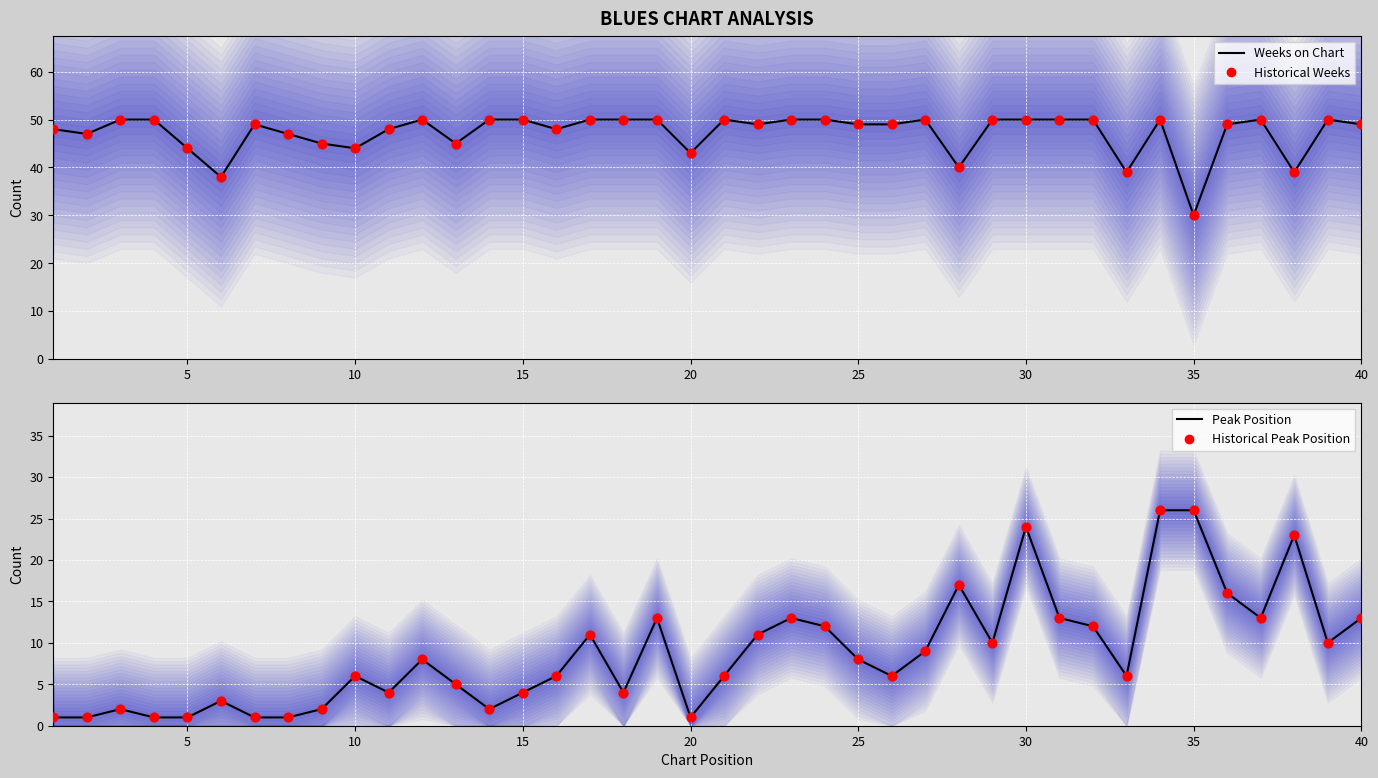

At how many categories does at least one series exceed 16?

40